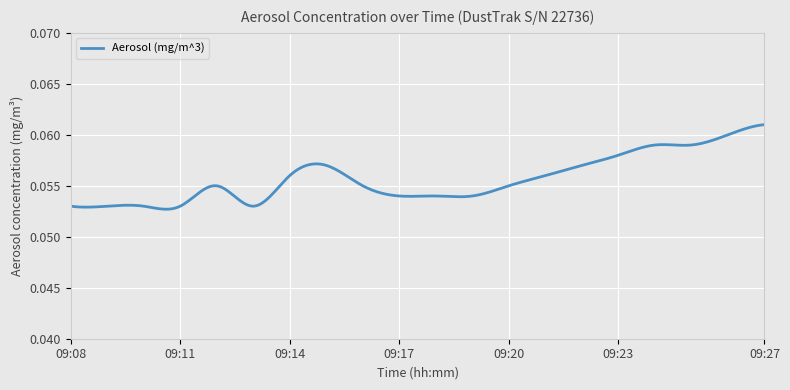

What is the value of the 12th point from the left?

0.1